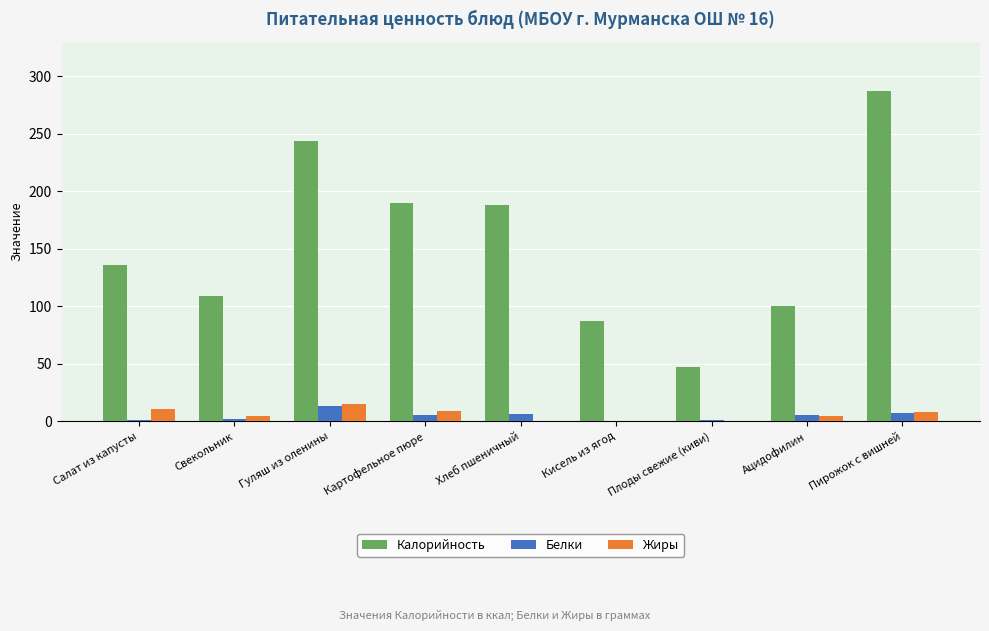

How many groups of bars are there?

9